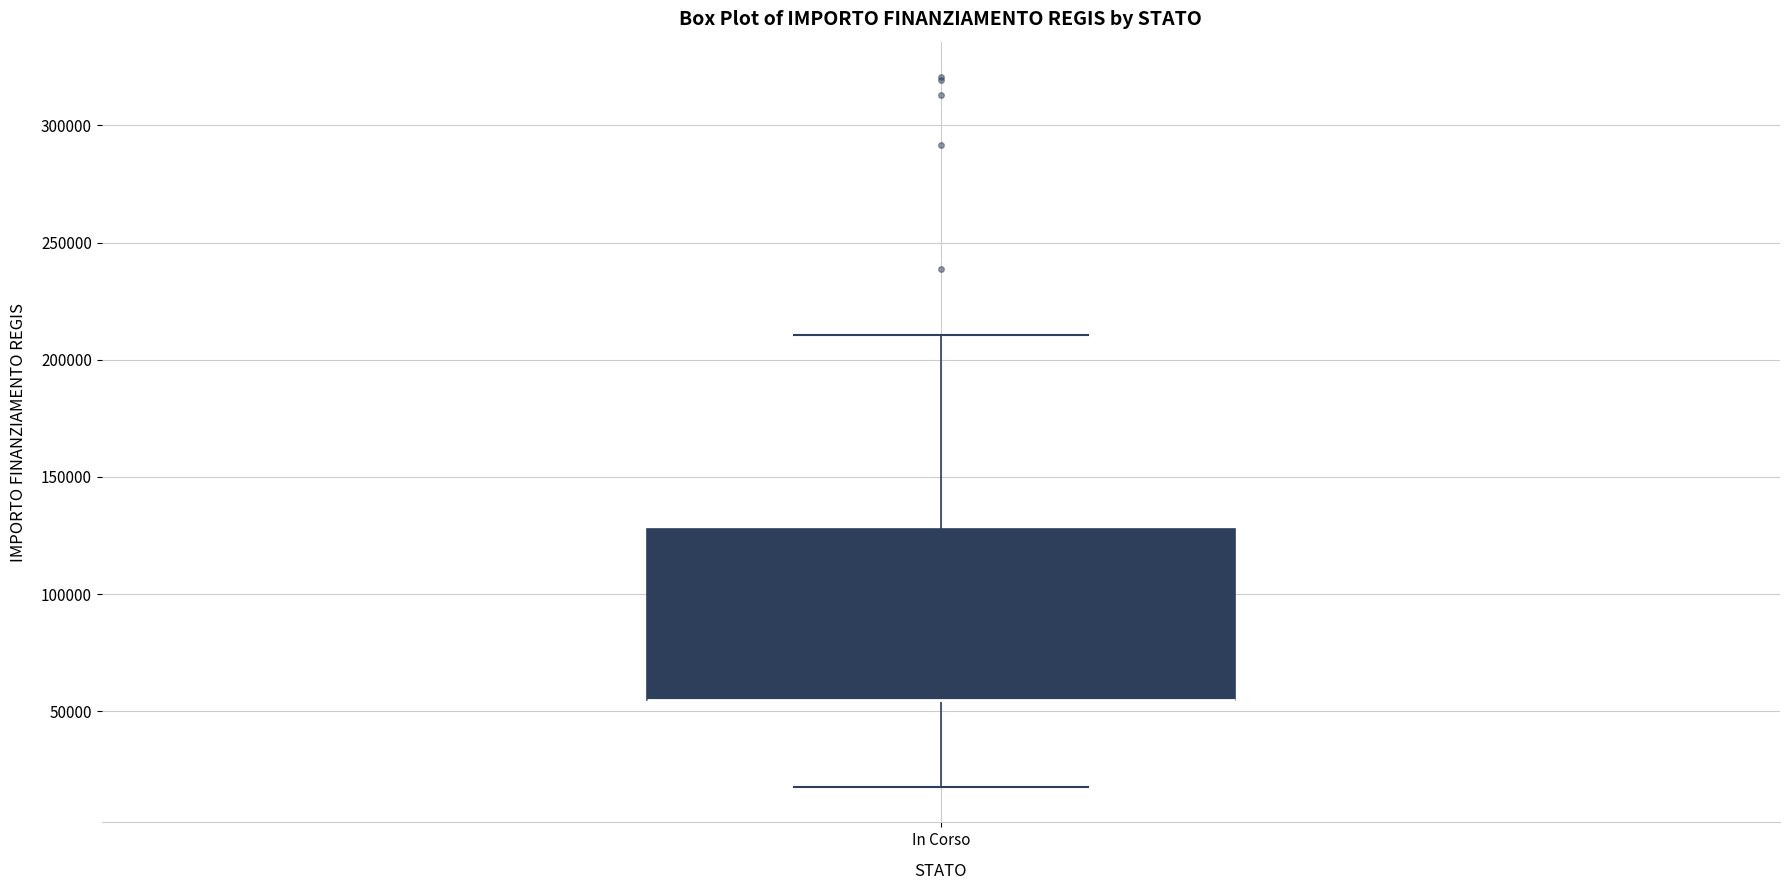

Read this box plot against the y-axis: the position of the median line, the range covered by the box, and the ends of both whiskers. The values are not printed on the chart, so give them approximately, as read against the axis.

median 55000 (drawn on the box's lower edge), box 55000 to 130000, whiskers 20000 to 210000